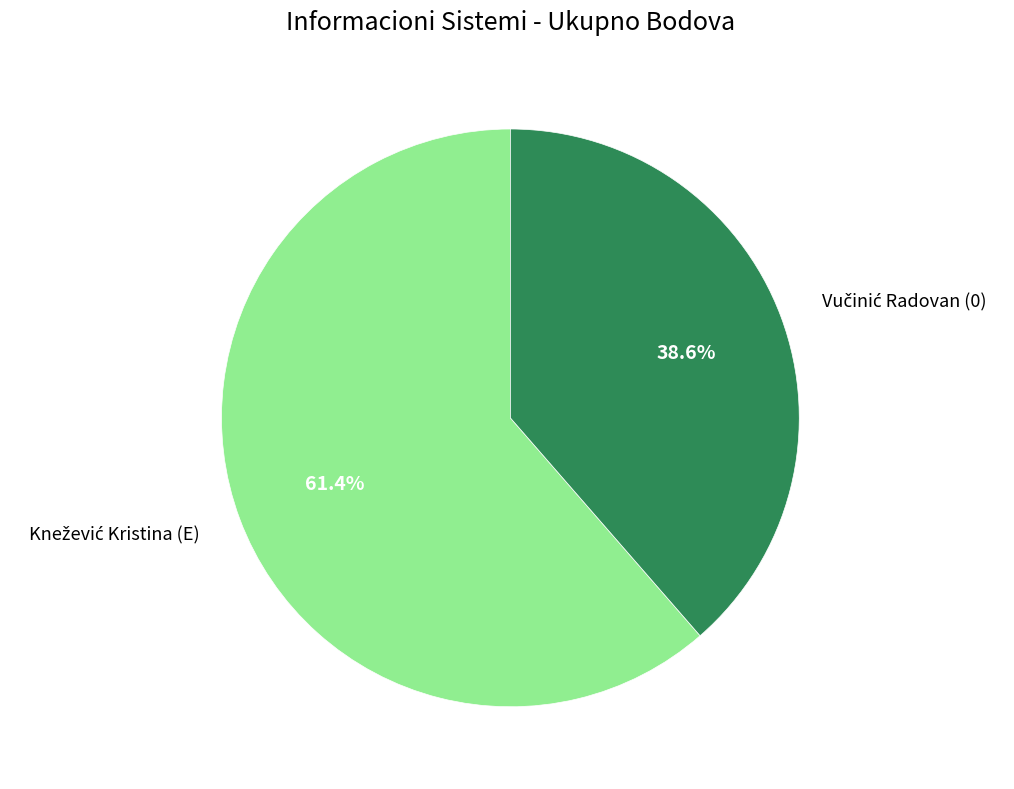

True or false: Vučinić Radovan (0) accounts for 39% of the total.

True